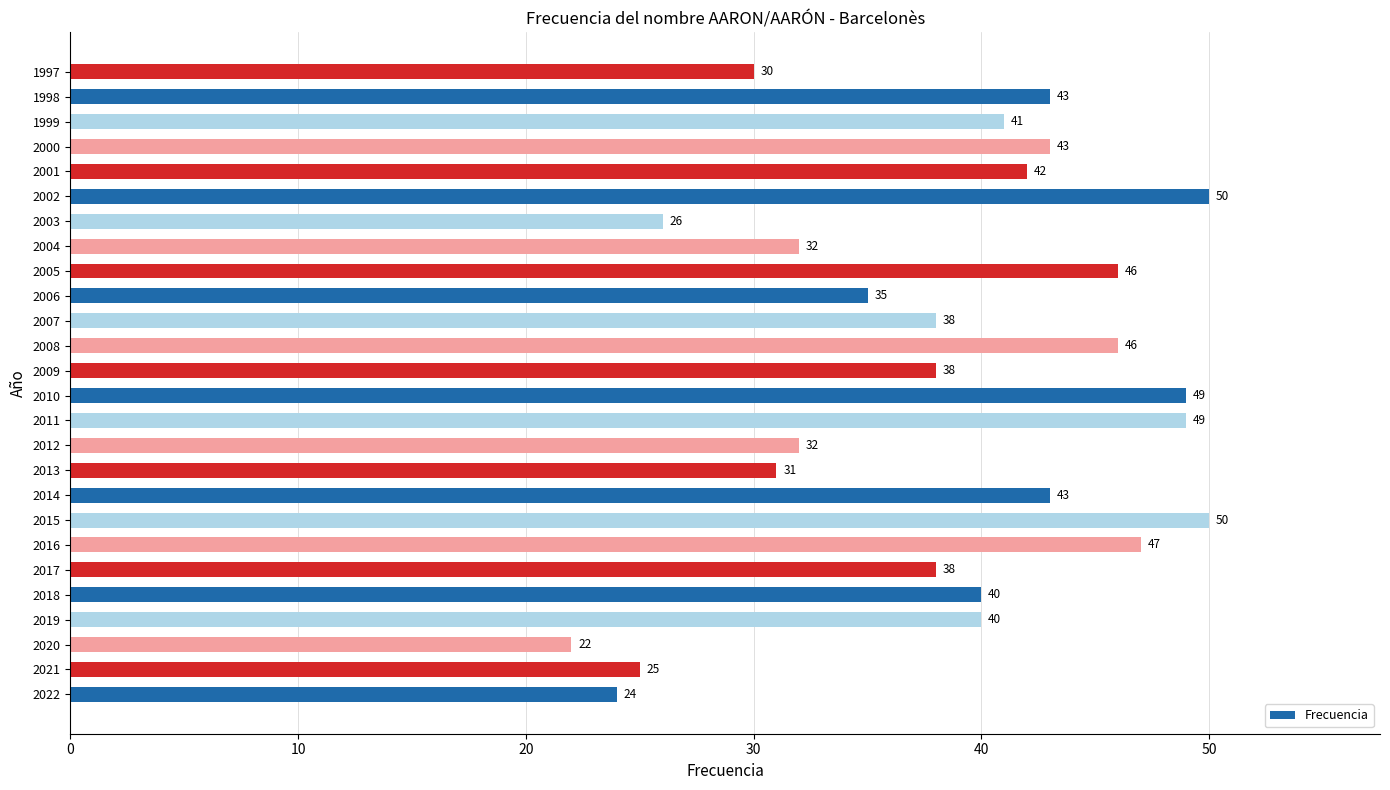

True or false: the data shows 25 at 2021.

True